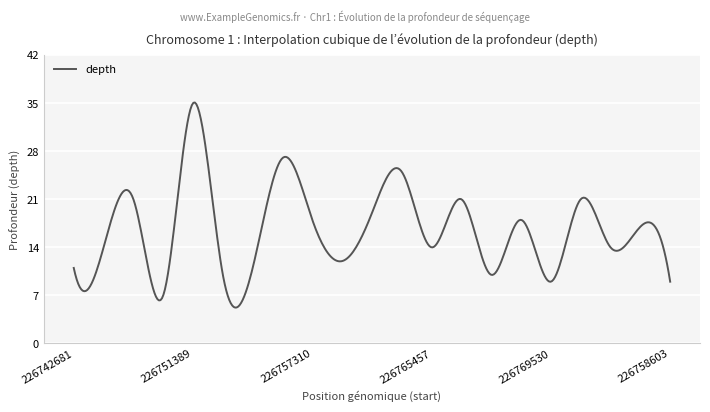

What is the maximum value shown in the chart?

35.1